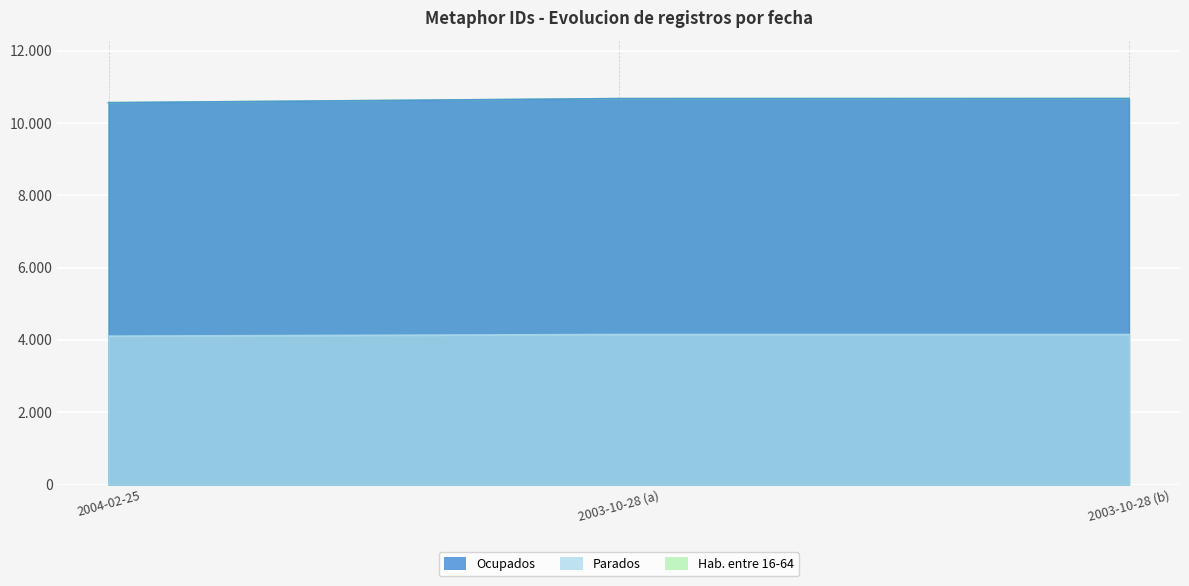

What is the difference between the maximum and minimum values in the Parados series?

46